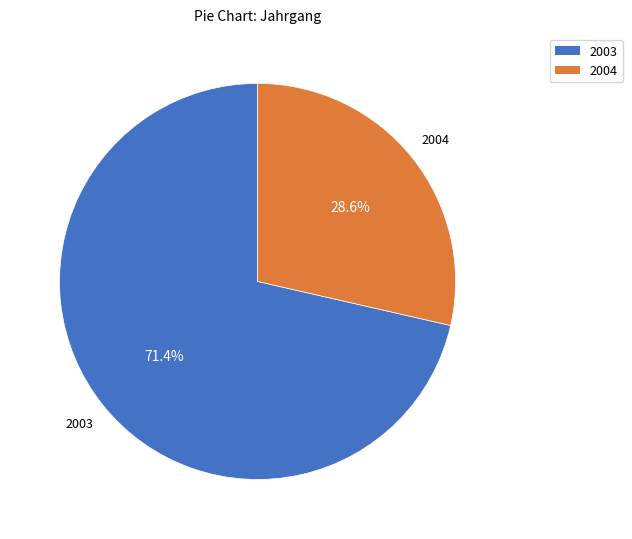

Combined, what portion of the pie is 2004 and 2003?

100.0%